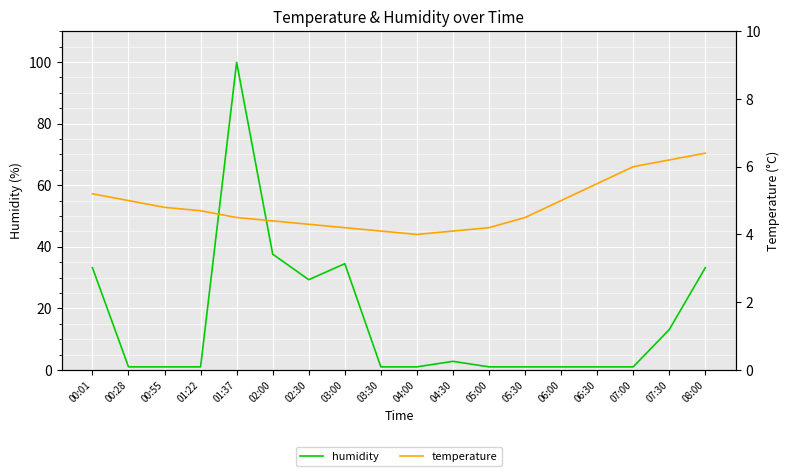

Which series changed the most between 00:28 and 05:00?

temperature